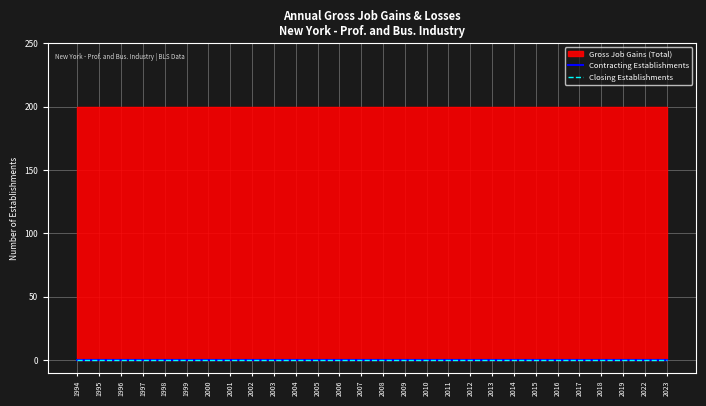

At which category is the sum across all series the highest?

1994